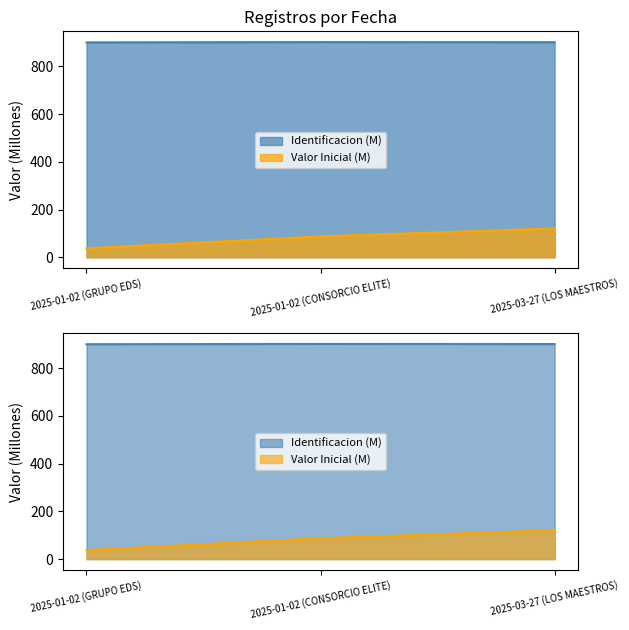

Reading left to right, what are all the values shown in this chart?

Identificacion: 2025-01-02 (GRUPO EDS)=900.5	2025-01-02 (CONSORCIO ELITE)=901.7	2025-03-27 (LOS MAESTROS)=901.2
Valor Inicial: 2025-01-02 (GRUPO EDS)=37.5	2025-01-02 (CONSORCIO ELITE)=87.4	2025-03-27 (LOS MAESTROS)=121.2